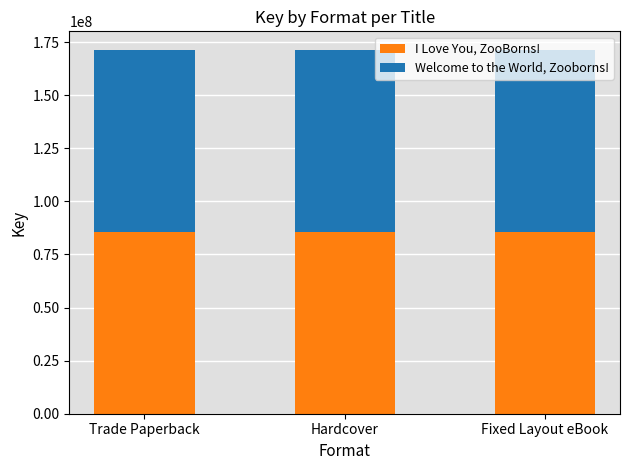

What is the total value across all series at Hardcover?

171506297